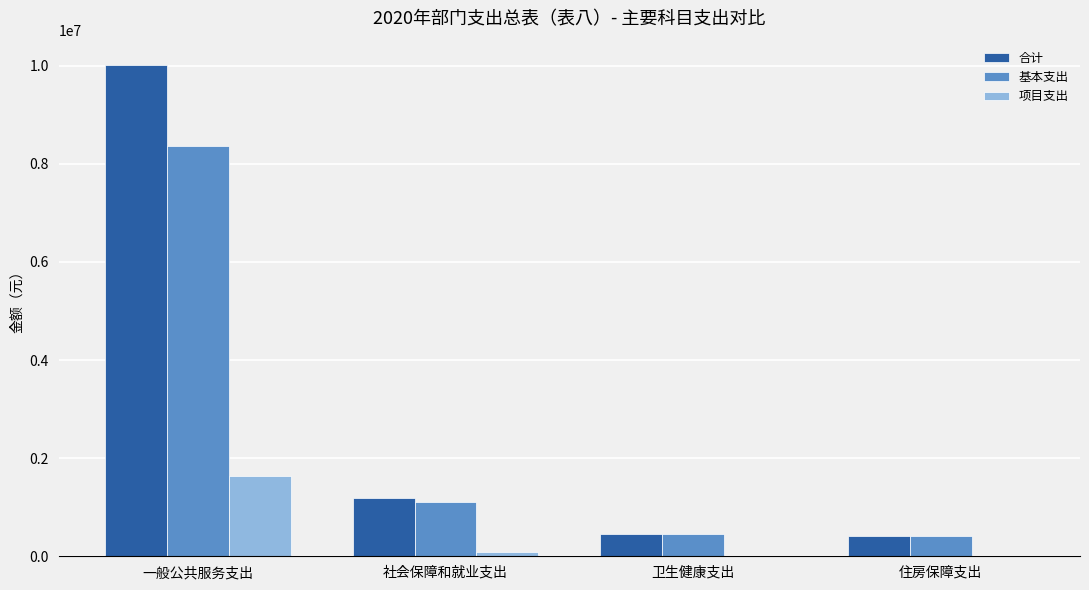

At which category is the sum across all series the highest?

一般公共服务支出